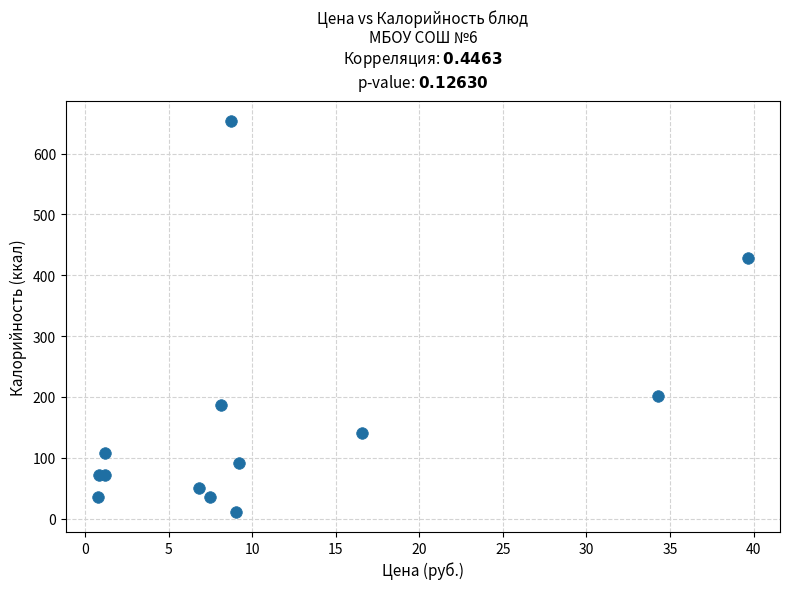

What Y value in the scatter plot is closest to 332?

428.6